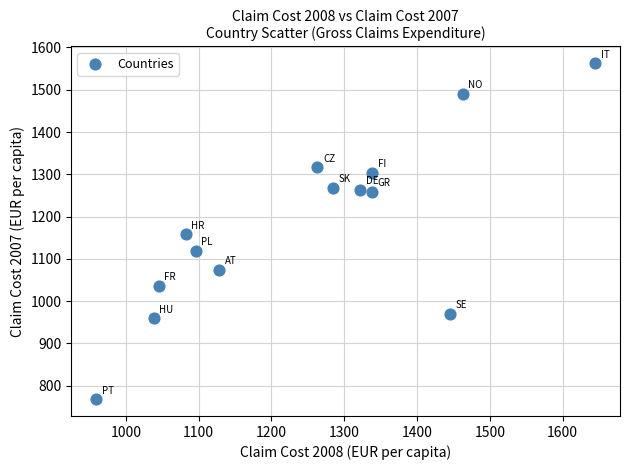

What is the range of X values (max minus min)?

685.4